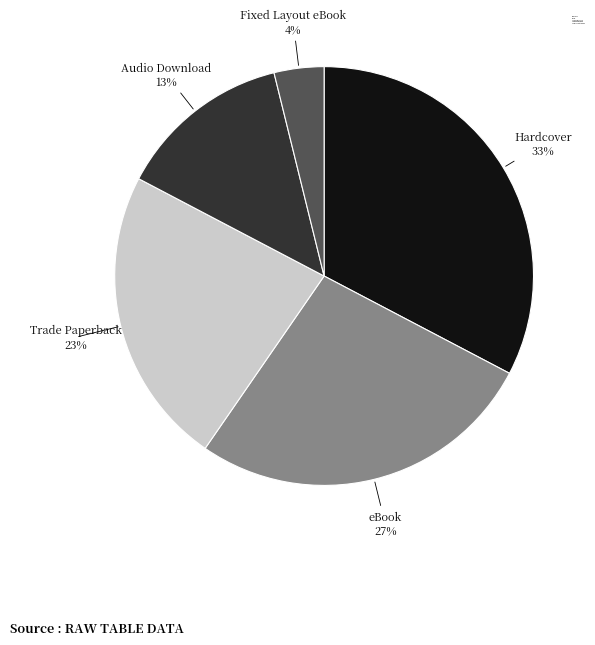

Which slice is the smallest?

Fixed Layout eBook